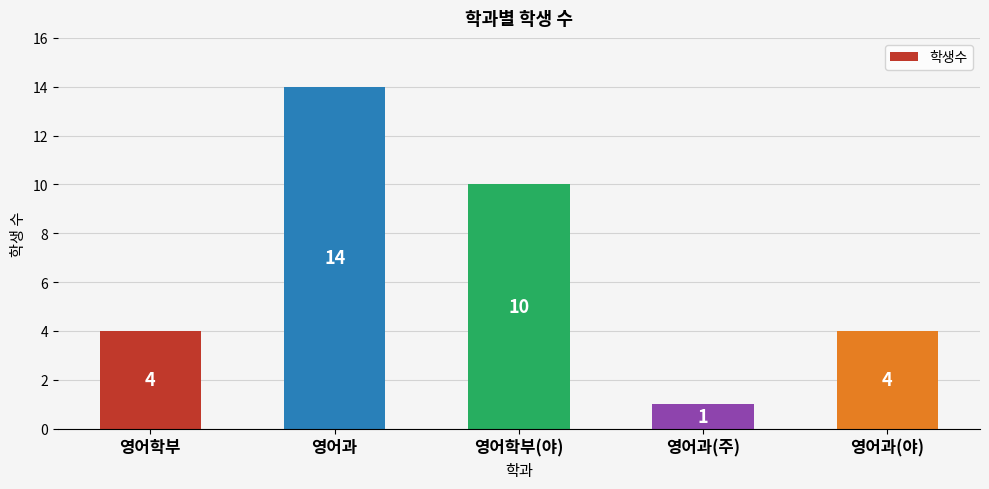

What is the label of the 3rd bar from the right?

영어학부(야)